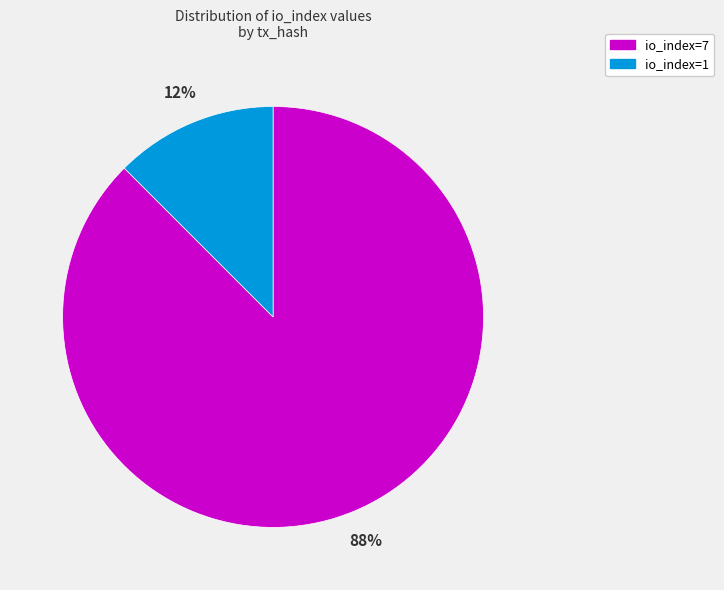

Which slice is the largest?

io_index=7